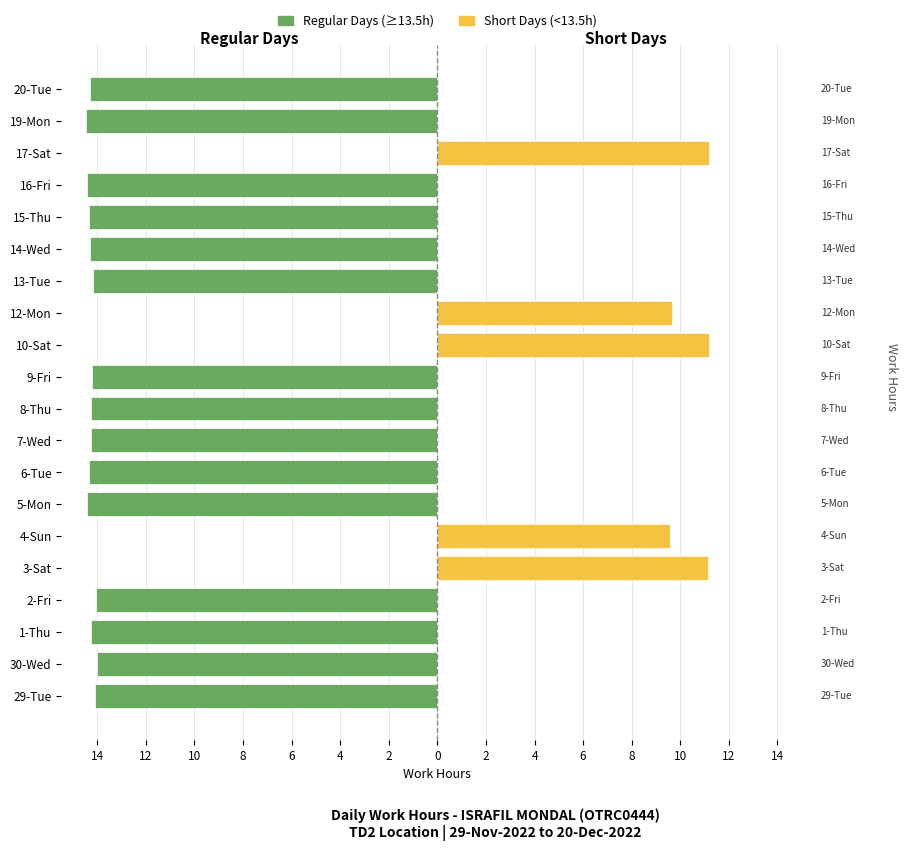

How many values in the Regular Days (≥13.5h) series are below -14?

15